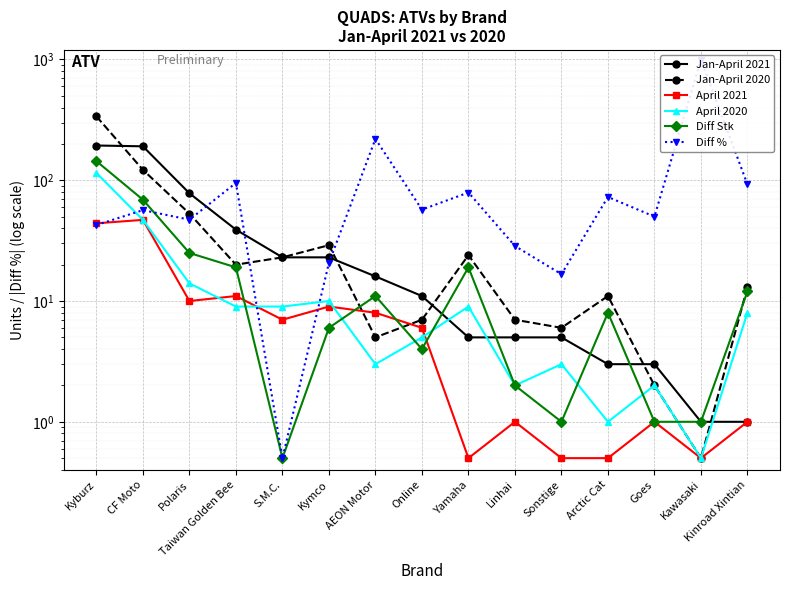

At which label does April 2020 reach its peak?

Kyburz